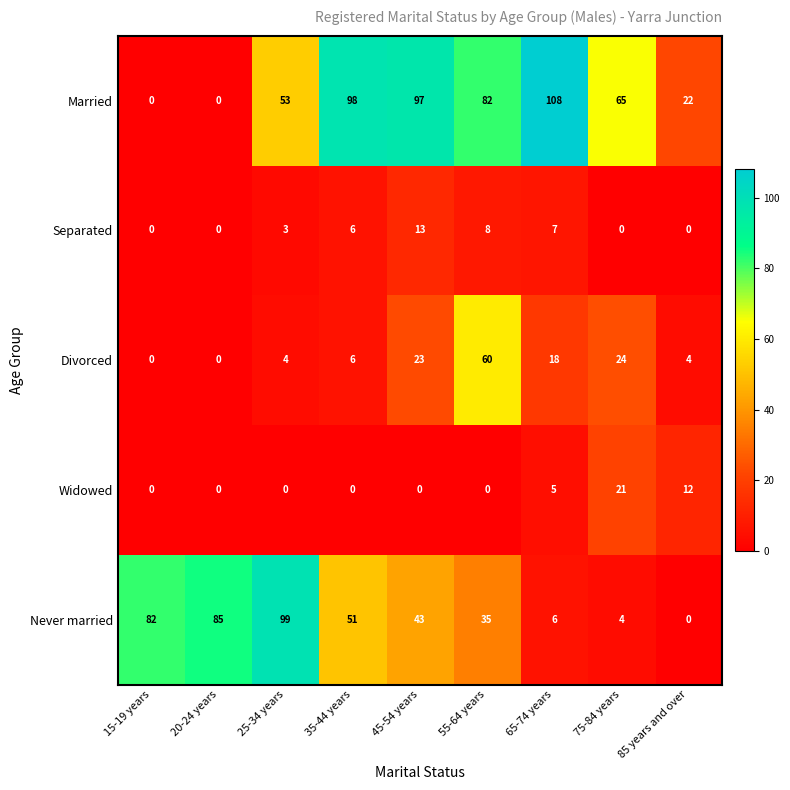

Which series has the largest total across all categories?

Married